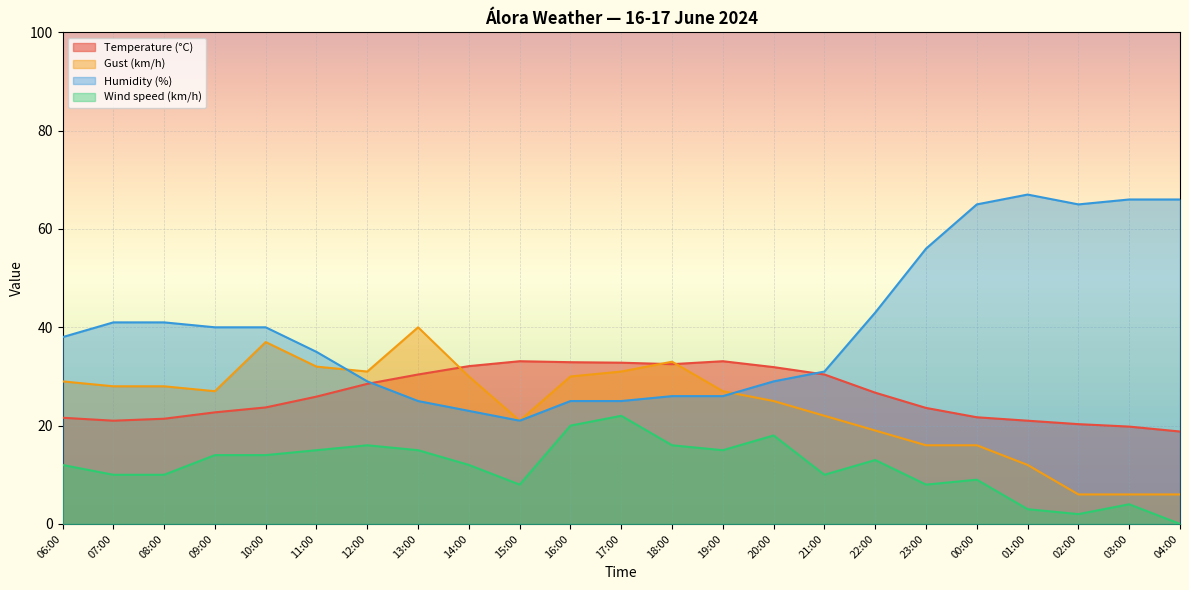

How many values in the Humidity (%) series exceed 38?

11